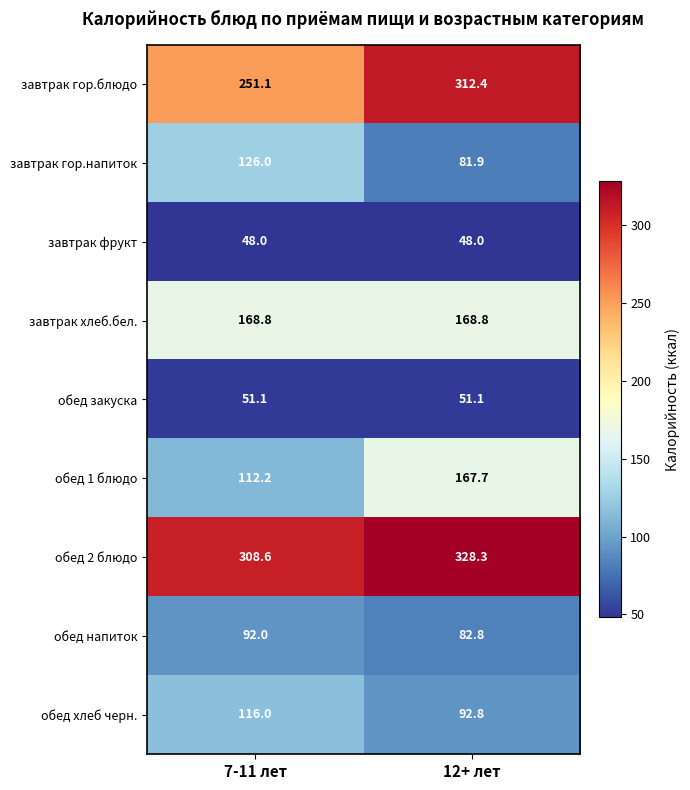

What is the sum of all обед напиток values?

174.8